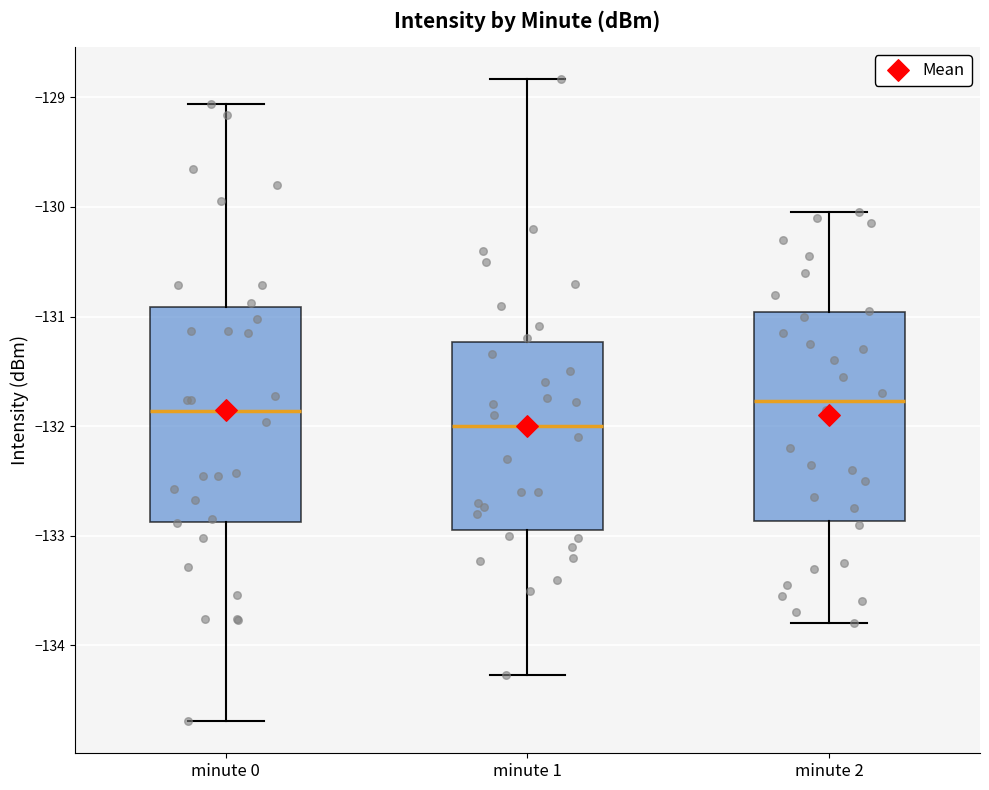

Reading left to right, read every box against the y-axis: the position of its median line, the range the box covers, and the ends of its whiskers. The values are not printed on the chart, so give them approximately, as read against the axis.

minute 0: median -131.9, box -132.9 to -130.9, whiskers -134.7 to -129.1
minute 1: median -132.0, box -132.9 to -131.2, whiskers -134.3 to -128.8
minute 2: median -131.8, box -132.9 to -131.0, whiskers -133.8 to -130.0